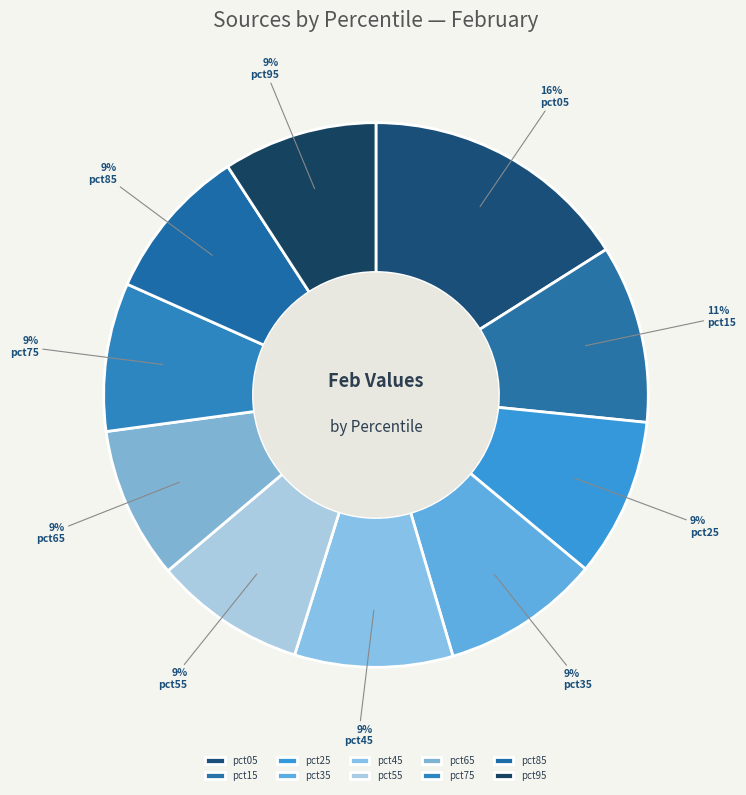

Is pct75 the majority of the pie?

No